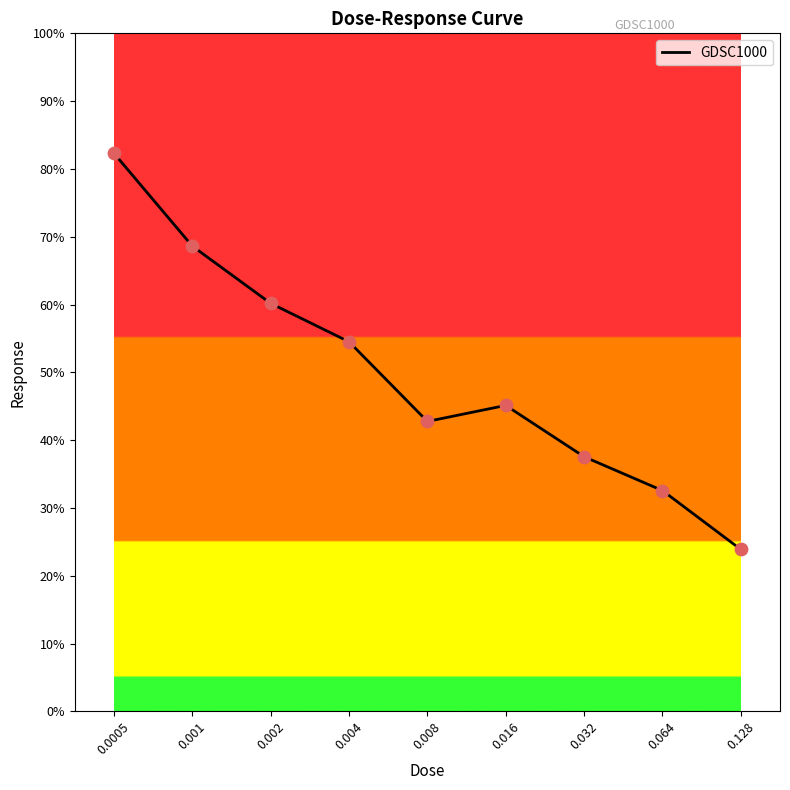

What is the ratio of the value at 0.001 to the value at 0.032?

1.8